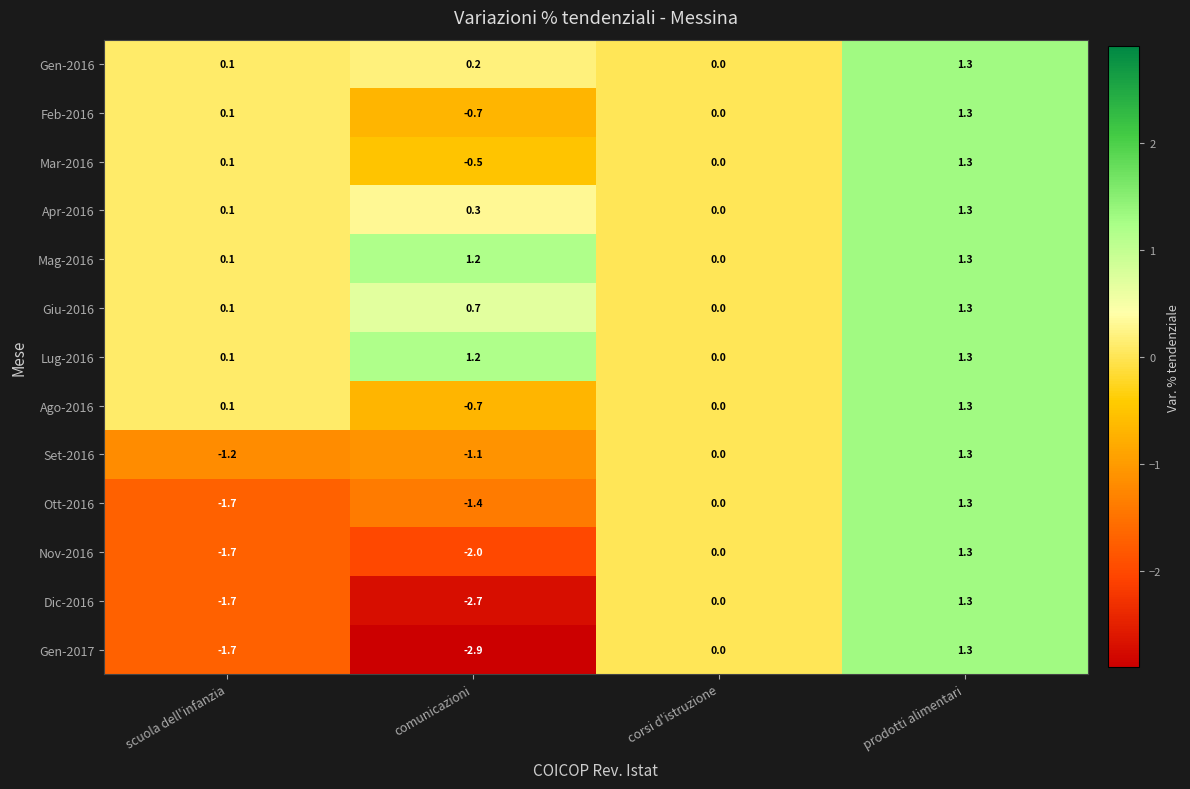

What is the sum of all Apr-2016 values?

1.7